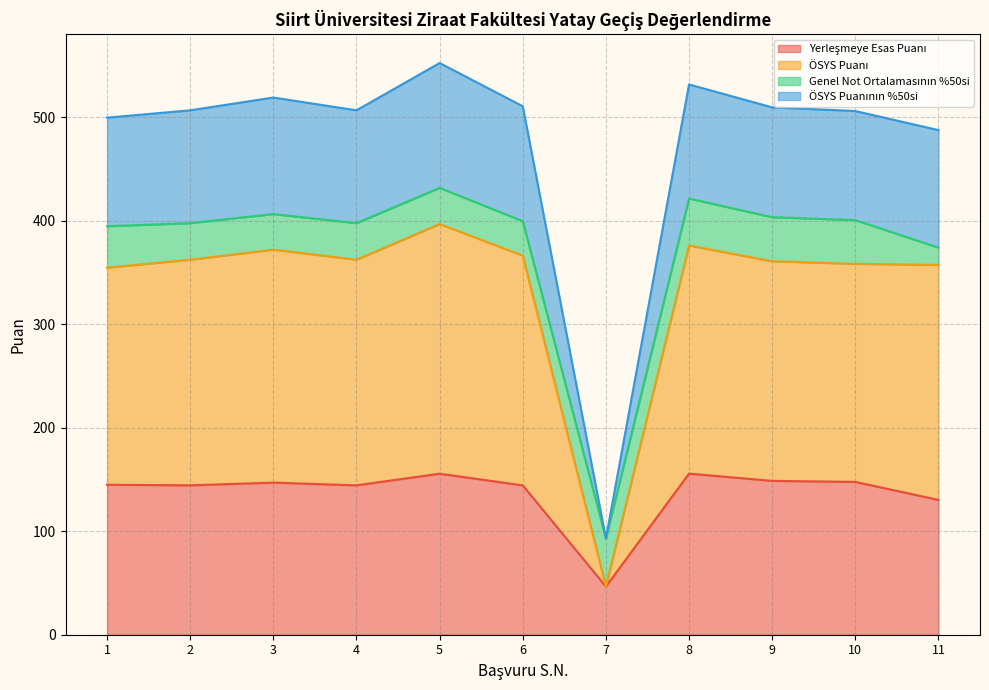

What is the total value across all series at 6?

510.5